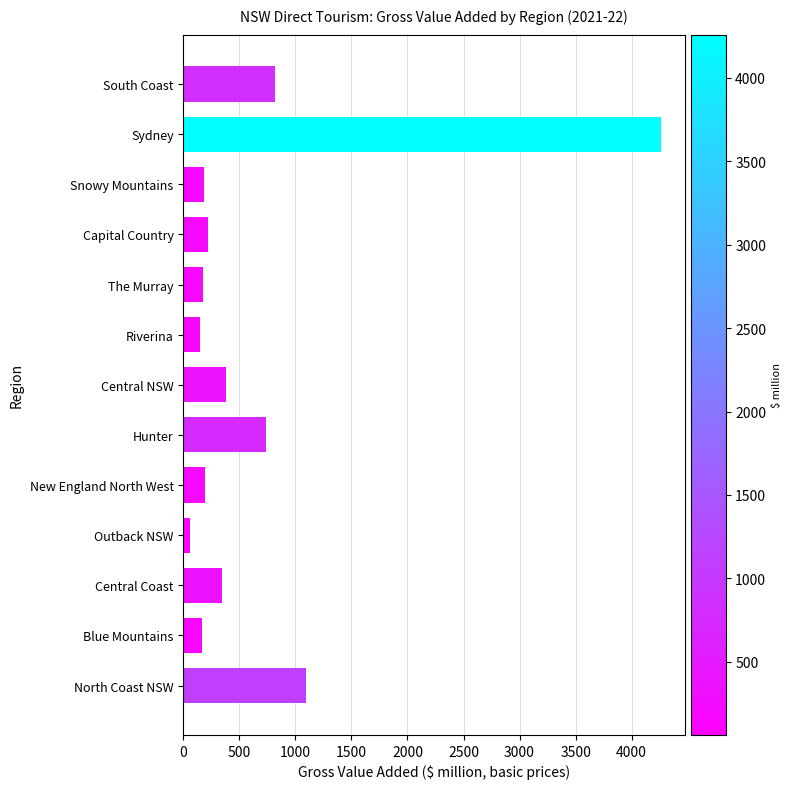

Which label corresponds to the smallest value in the chart?

Outback NSW